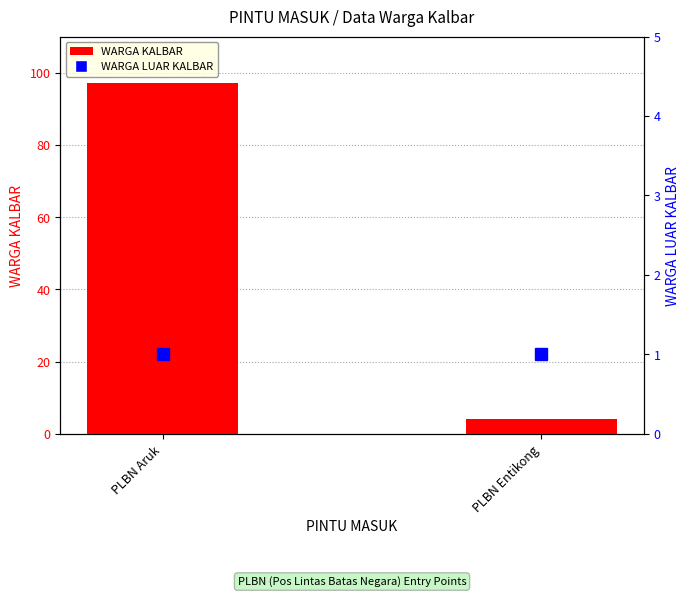

What is the difference between the WARGA KALBAR values at PLBN Entikong and PLBN Aruk?

93